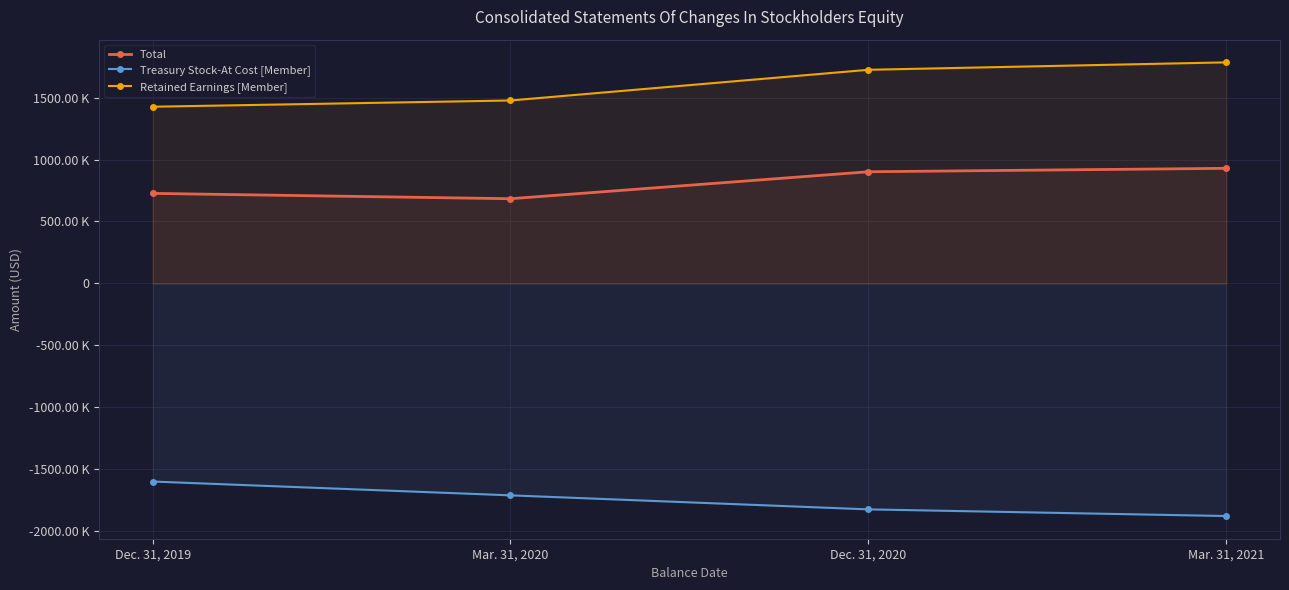

At which label does Treasury Stock-At Cost [Member] reach its peak?

Dec. 31, 2019